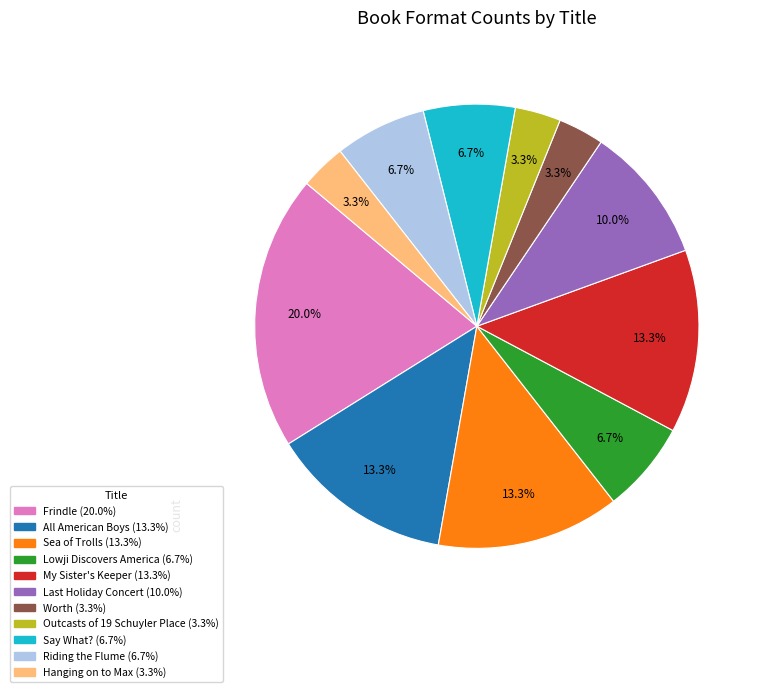

What percentage is the Hanging on to Max slice, to the nearest percent?

3%